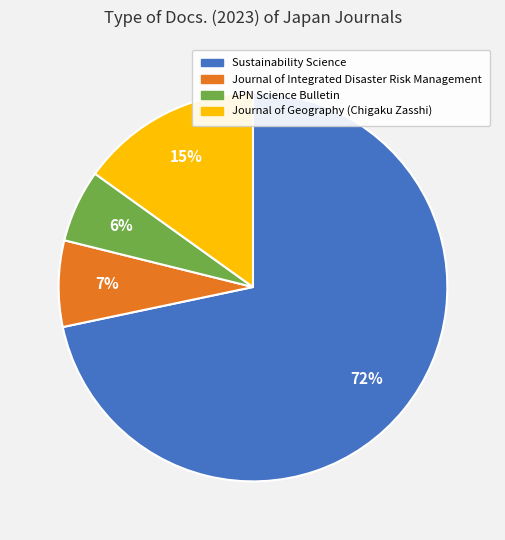

To the nearest percent, what portion does Sustainability Science represent?

72%